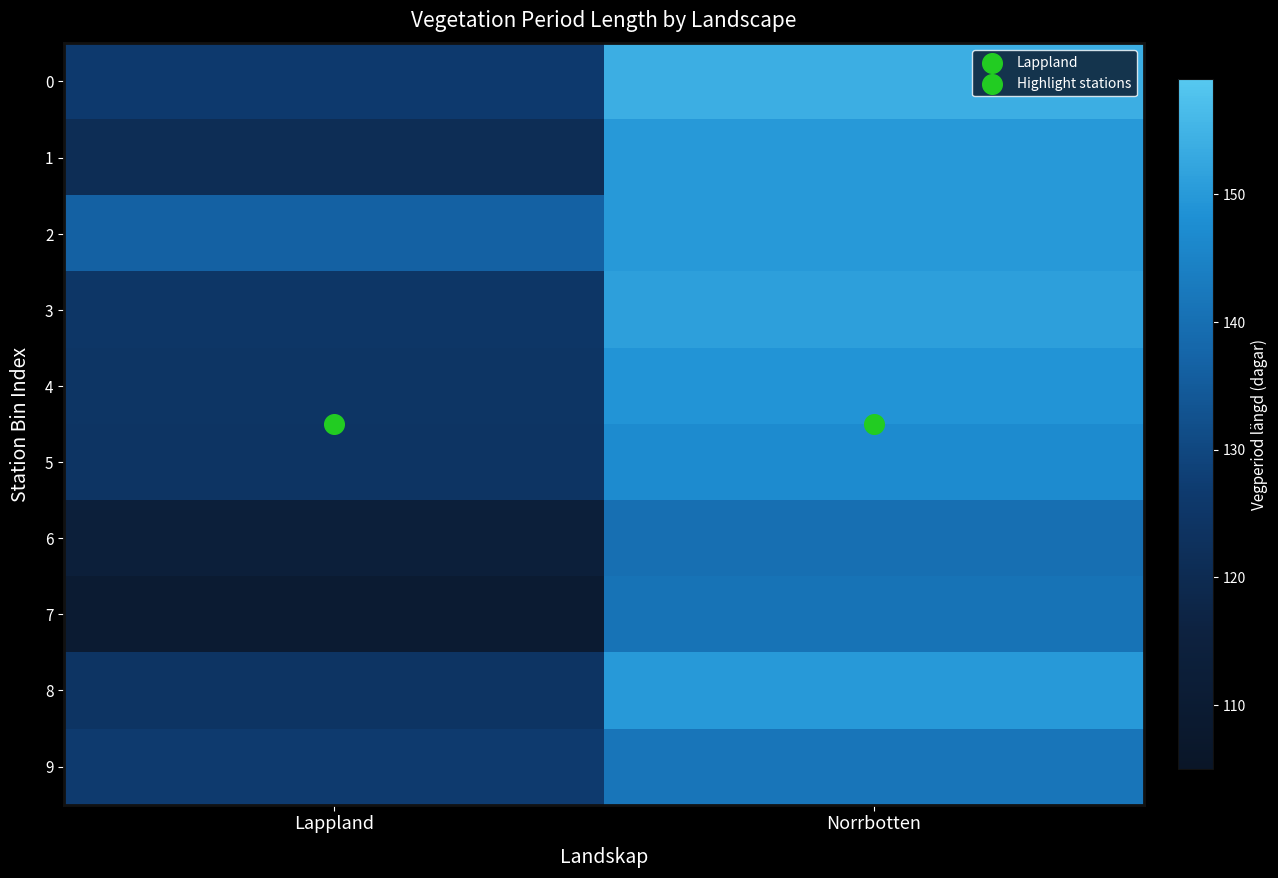

Reading left to right, transcribe all the data shown in this chart.

0: Lappland=126.5	Norrbotten=154.0
1: Lappland=121.0	Norrbotten=150.0
2: Lappland=136.5	Norrbotten=150.0
3: Lappland=125.0	Norrbotten=151.0
4: Lappland=124.5	Norrbotten=149.0
5: Lappland=124.0	Norrbotten=147.0
6: Lappland=113.5	Norrbotten=140.0
7: Lappland=110.0	Norrbotten=141.0
8: Lappland=124.0	Norrbotten=150.0
9: Lappland=126.6	Norrbotten=141.7